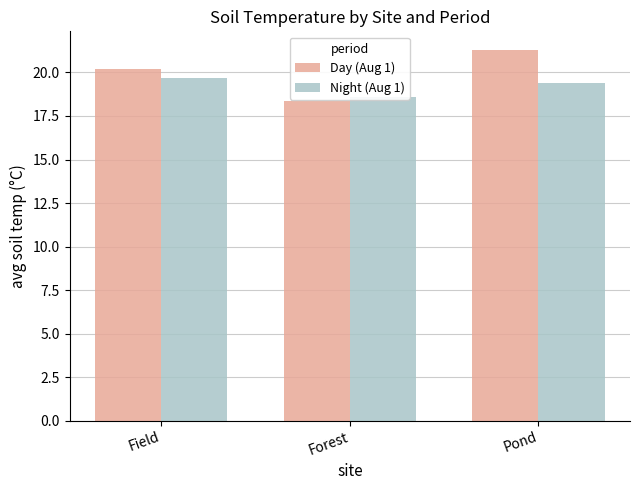

What is the minimum value shown in the chart?

18.4